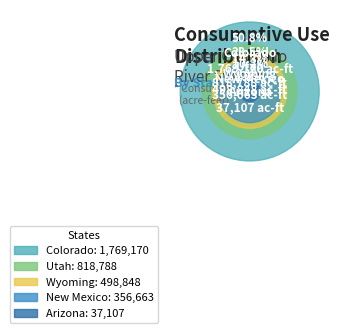

Rank the categories by value from highest to lowest.

Colorado, Utah, Wyoming, New Mexico, Arizona